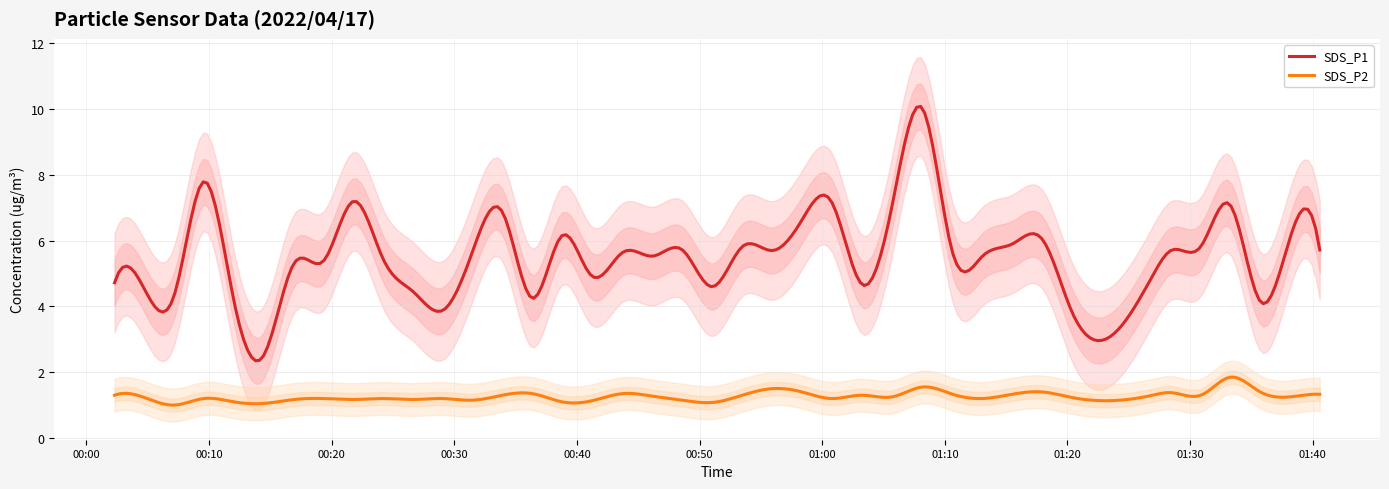

True or false: SDS_P1 and SDS_P2 intersect in this chart.

False